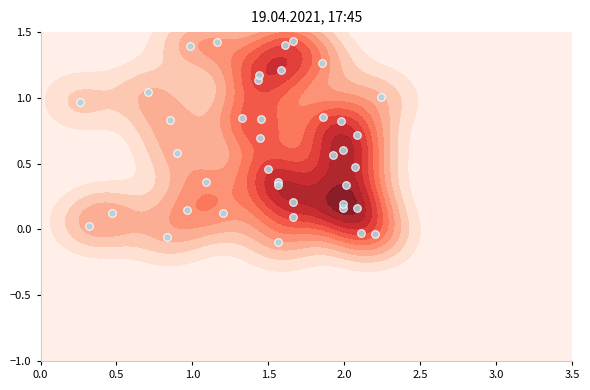

Is it true that the value at 3.0 is -0.0?

False